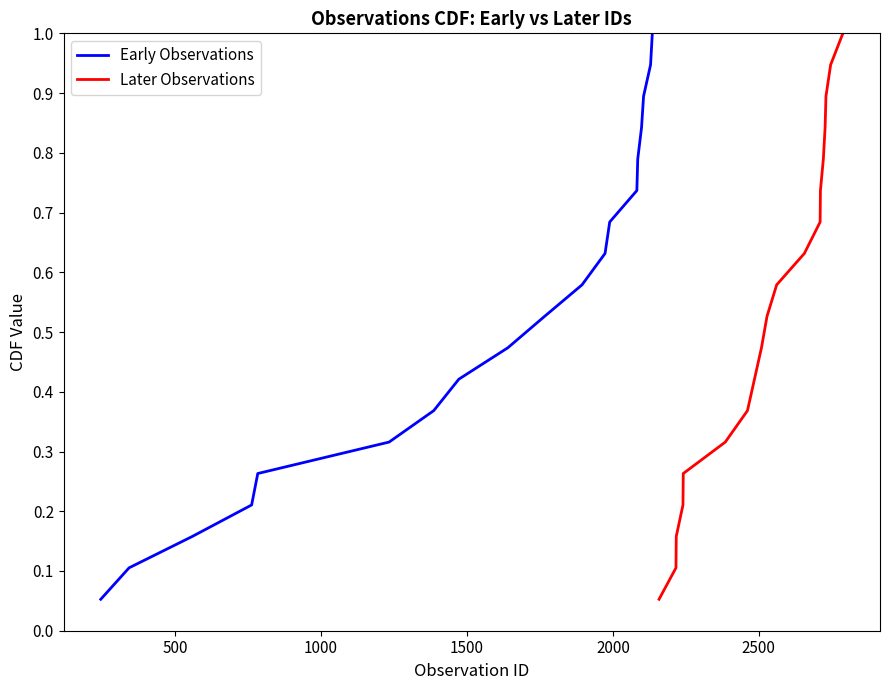

Reading left to right, list all the values displayed in this chart.

Early Observations: 0.1	0.1	0.2	0.2	0.3	0.3	0.4	0.4	0.5	0.5	0.6	0.6	0.7	0.7	0.8	0.8	0.9	0.9	1.0
Later Observations: 0.1	0.1	0.2	0.2	0.3	0.3	0.4	0.4	0.5	0.5	0.6	0.6	0.7	0.7	0.8	0.8	0.9	0.9	1.0